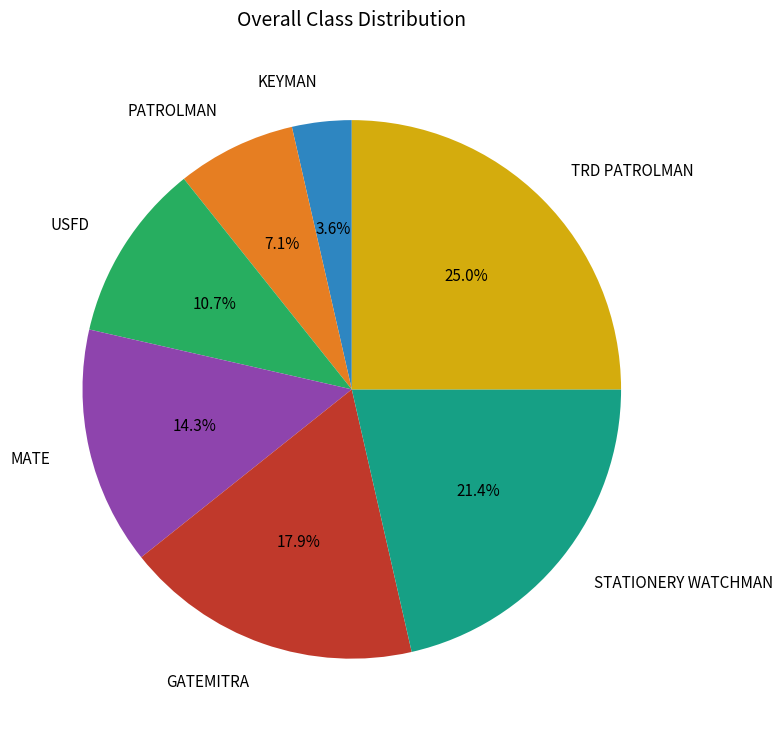

Is there any slice that represents more than half of the pie?

No